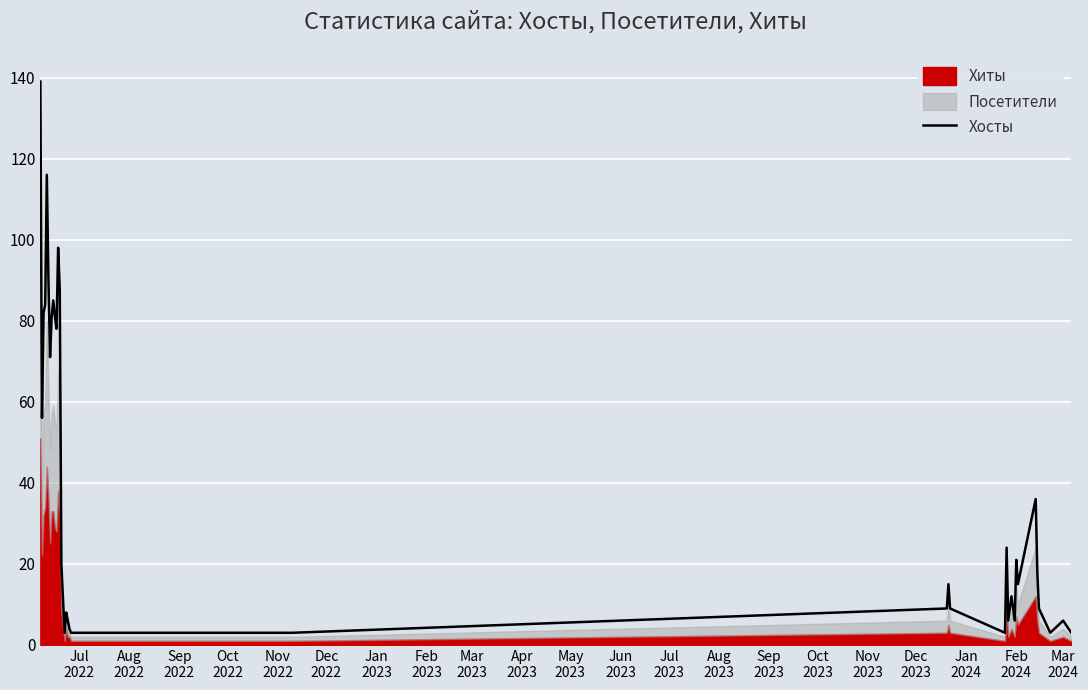

What is the highest value of the Хосты series?

139